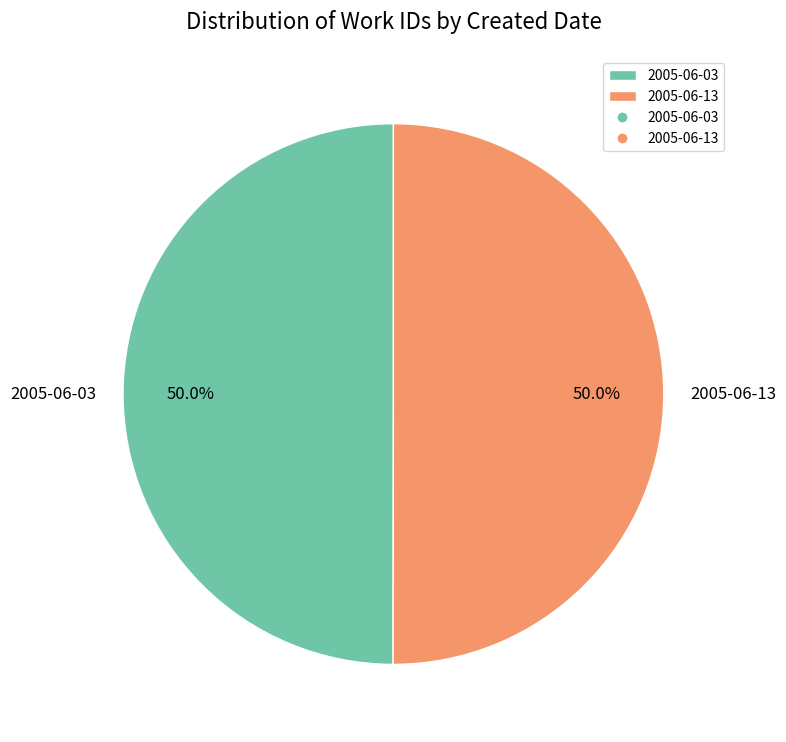

What percentage is the 2005-06-03 slice, to the nearest percent?

50%